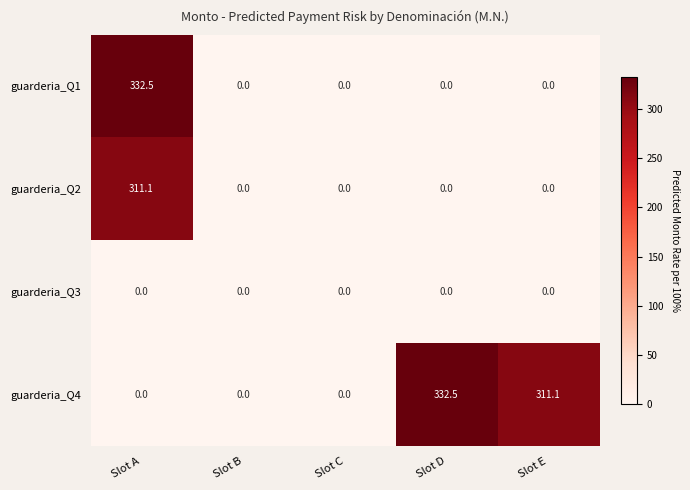

What is the spread (max minus min) of values at Slot E?

311.1